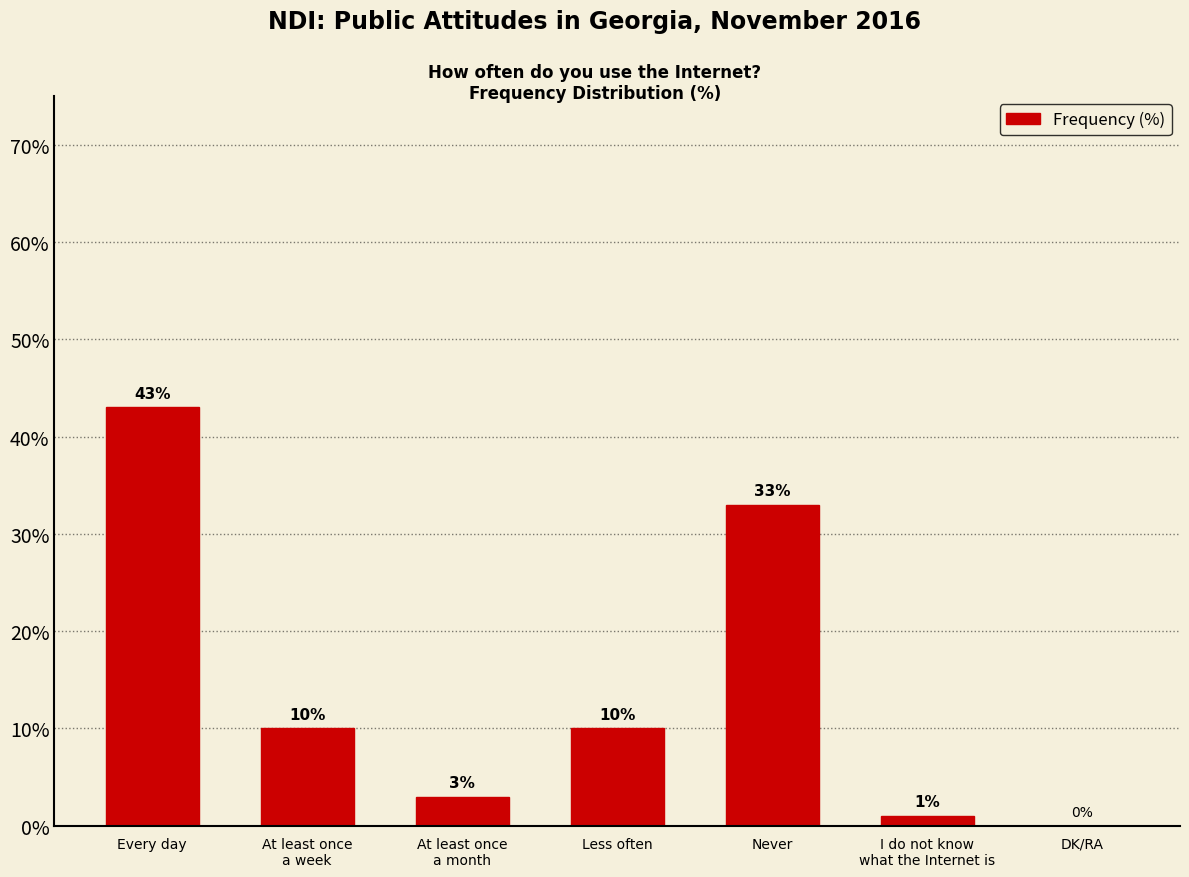

Are the bars horizontal?

No